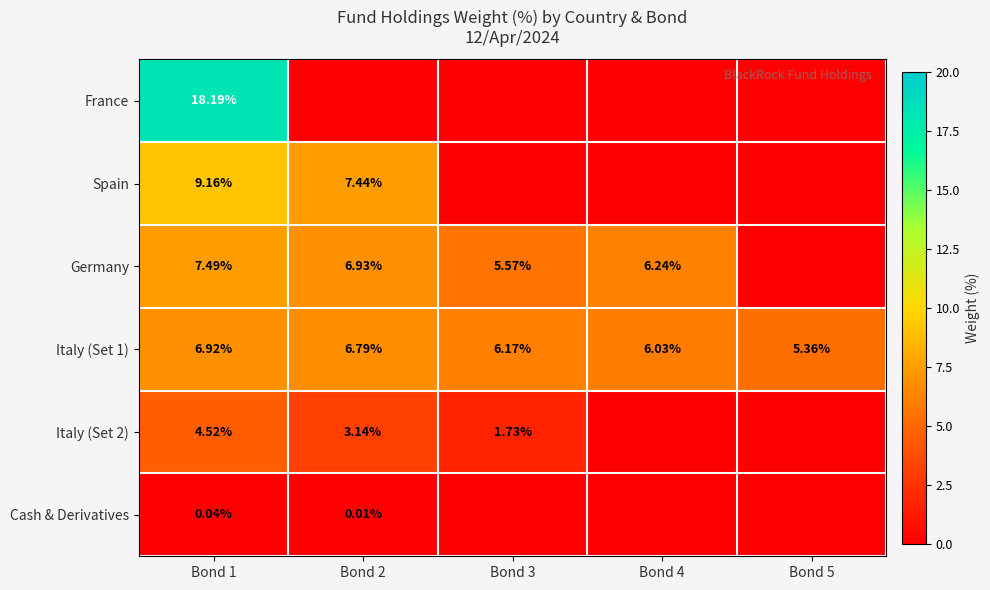

The Spain series shows 3.7 at Bond 1. True or false?

False